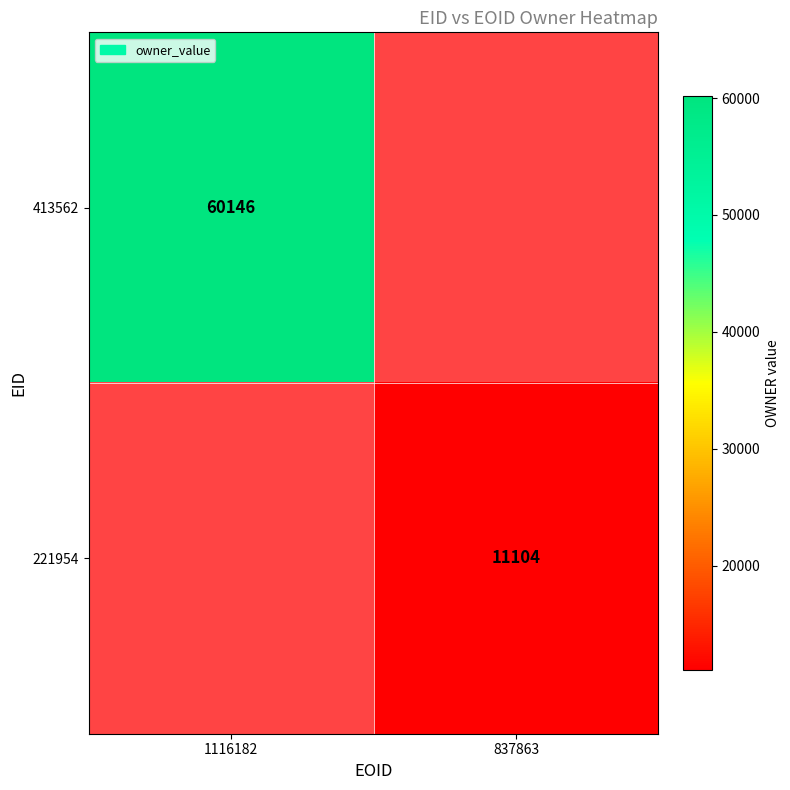

The value of 221954 at 837863 is 7615. True or false?

False